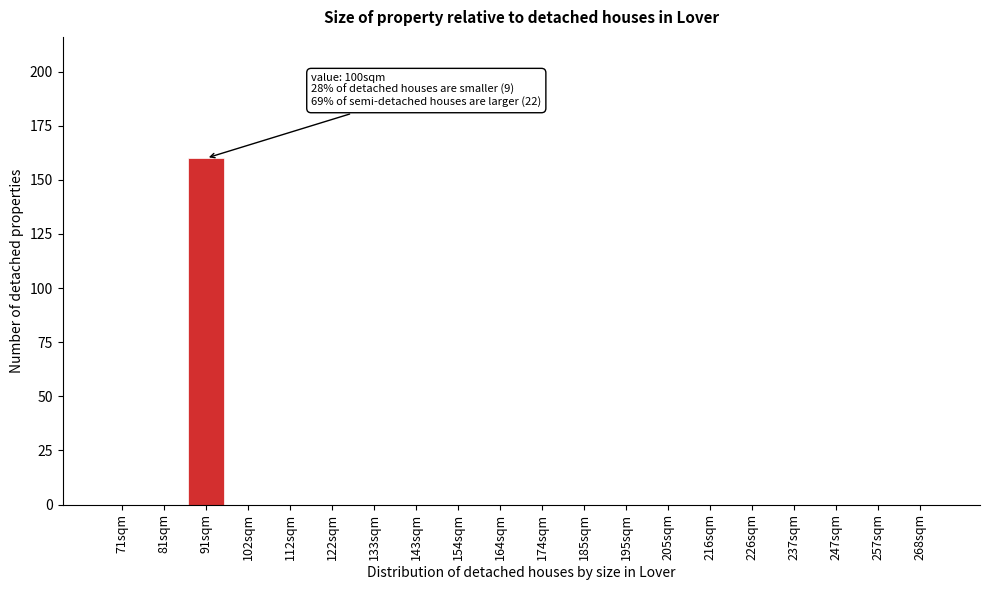

Reading left to right, transcribe all the data shown in this chart.

71sqm=0	81sqm=0	91sqm=160	102sqm=0	112sqm=0	122sqm=0	133sqm=0	143sqm=0	154sqm=0	164sqm=0	174sqm=0	185sqm=0	195sqm=0	205sqm=0	216sqm=0	226sqm=0	237sqm=0	247sqm=0	257sqm=0	268sqm=0